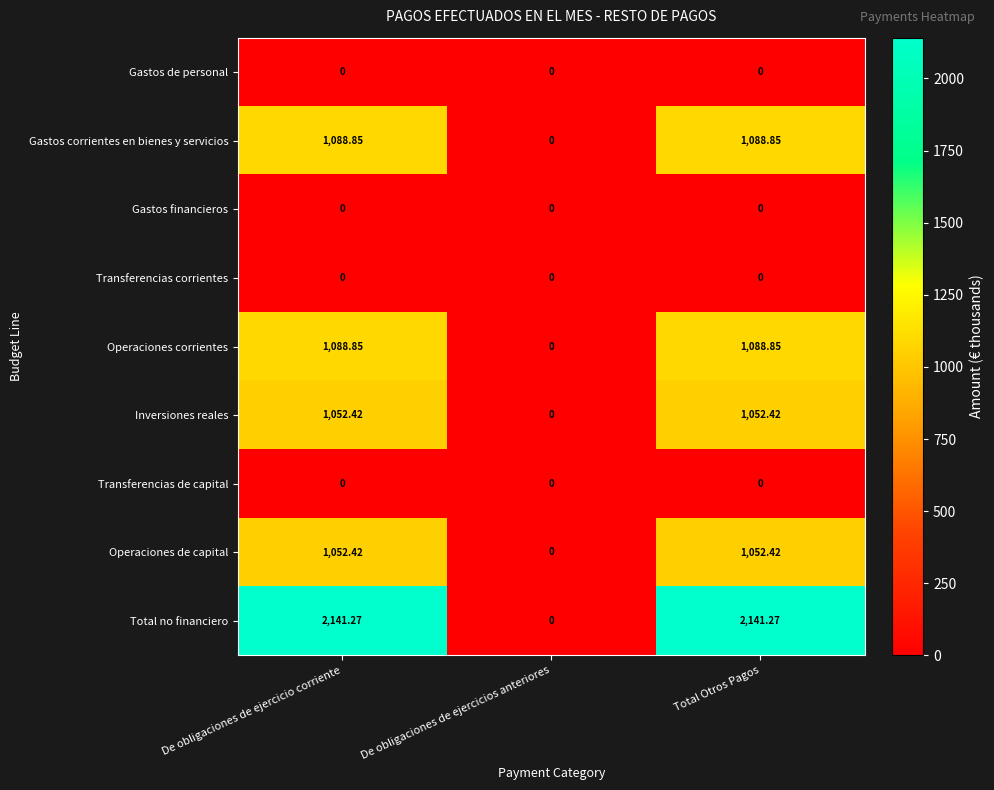

How many categories are shown in the chart?

3